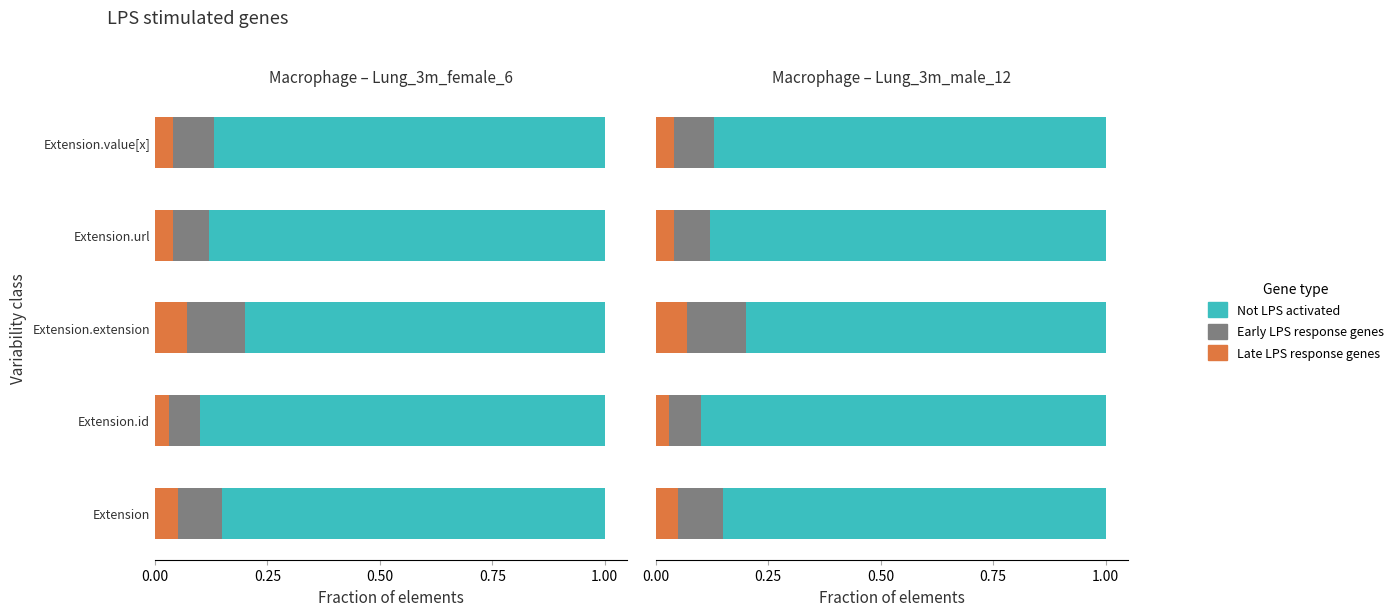

How many distinct data groups are displayed?

3